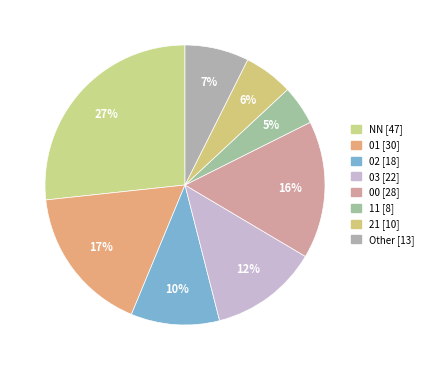

To the nearest percent, what portion does 00 represent?

16%